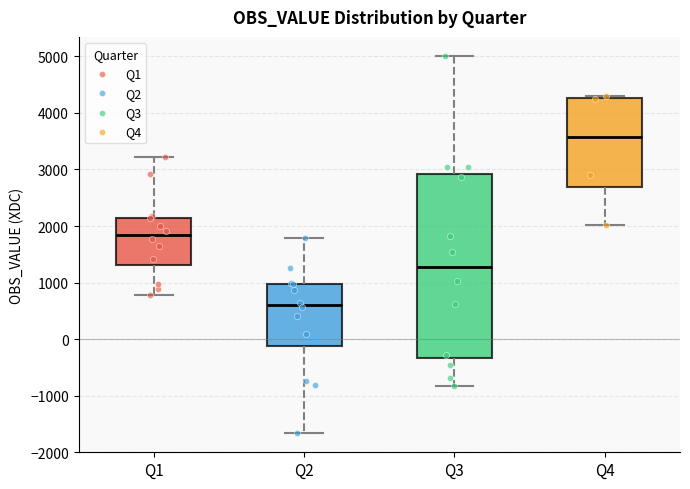

Which box is the tallest, from its lower edge to its upper edge?

Q3